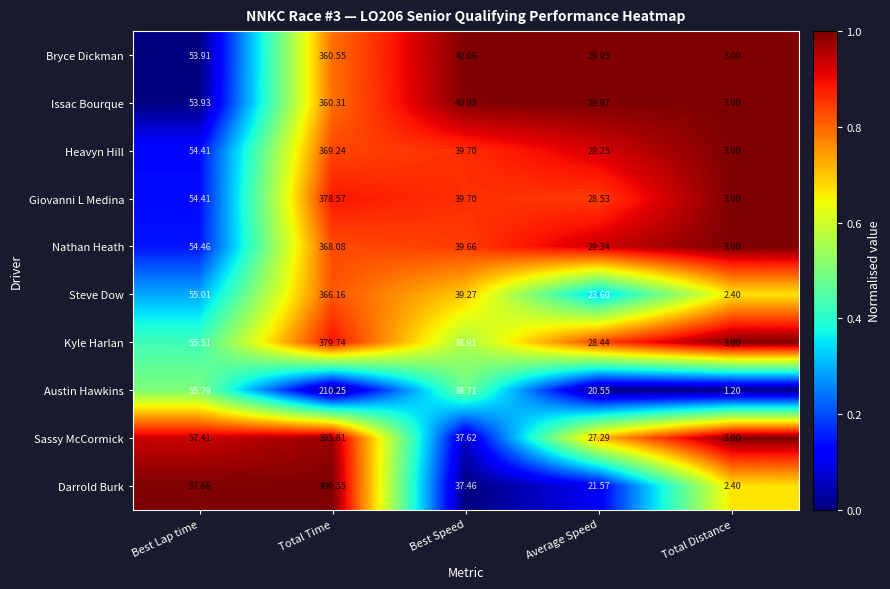

At which label does Heavyn Hill reach its peak?

Total Time